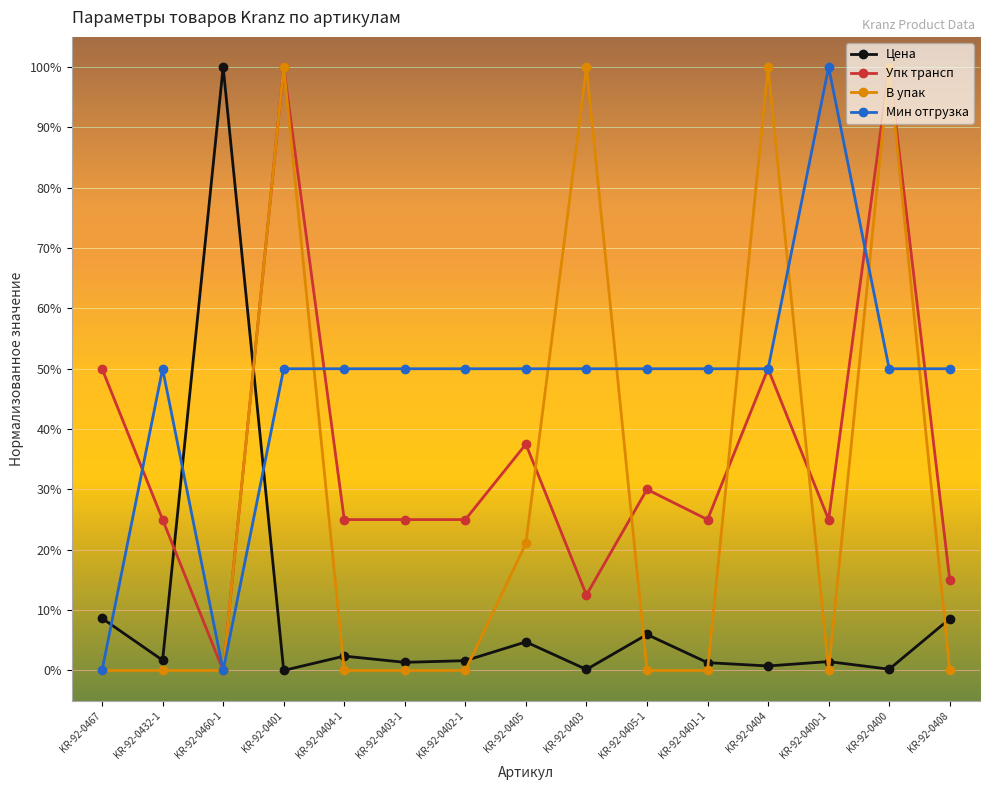

Between which two adjacent categories do Цена and Упк трансп first intersect?

KR-92-0432-1 and KR-92-0460-1